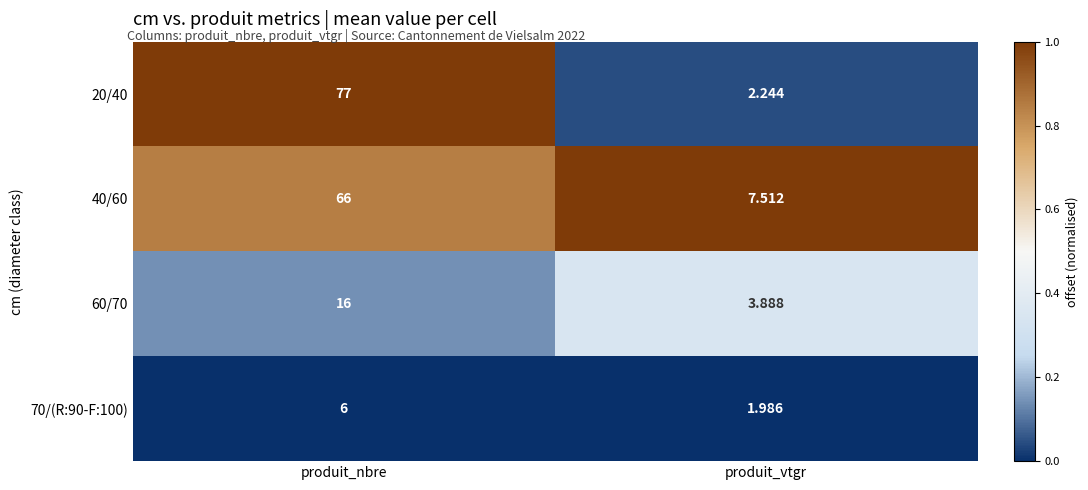

Count the number of categories in the chart.

2